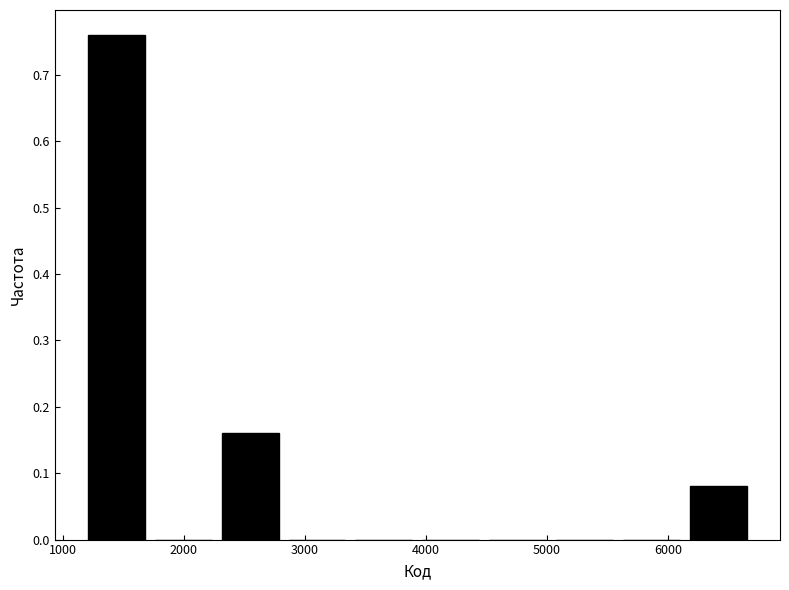

Over which range of the x-axis is the bar tallest?

1200 to 1700